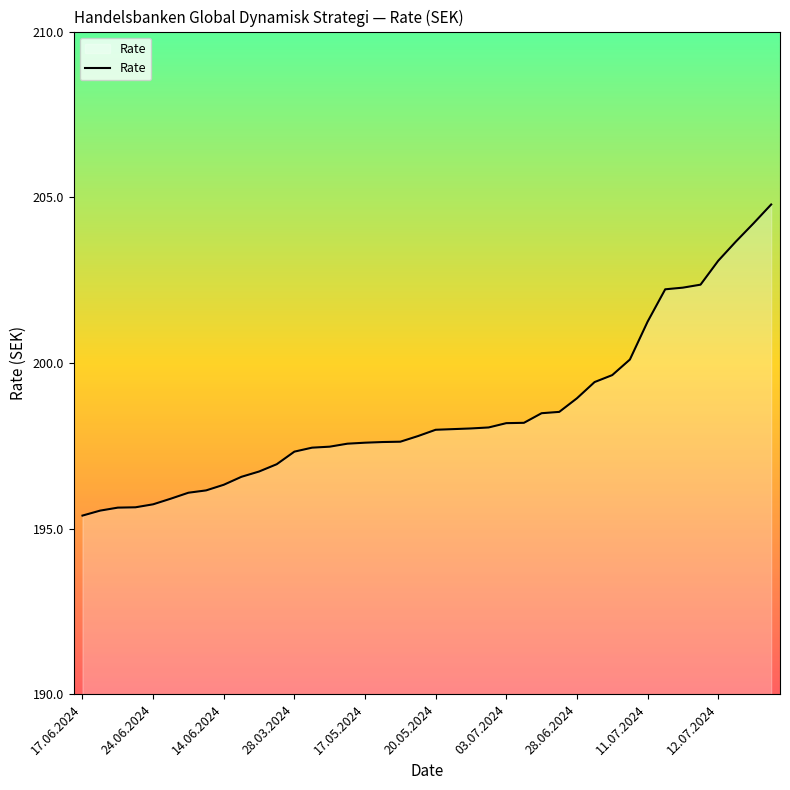

What is the smallest value displayed?

195.4